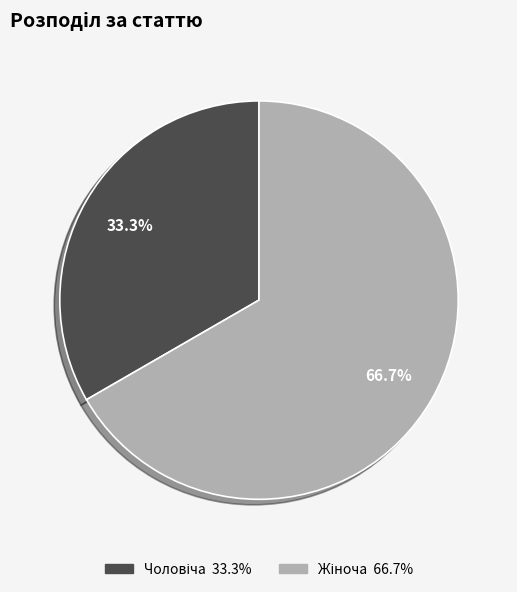

Is there a majority slice in this chart?

Yes